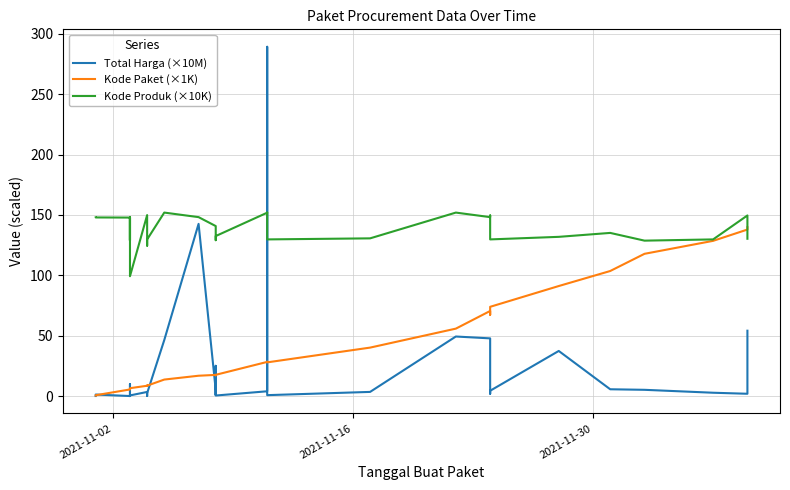

Does the chart have visible grid lines?

Yes